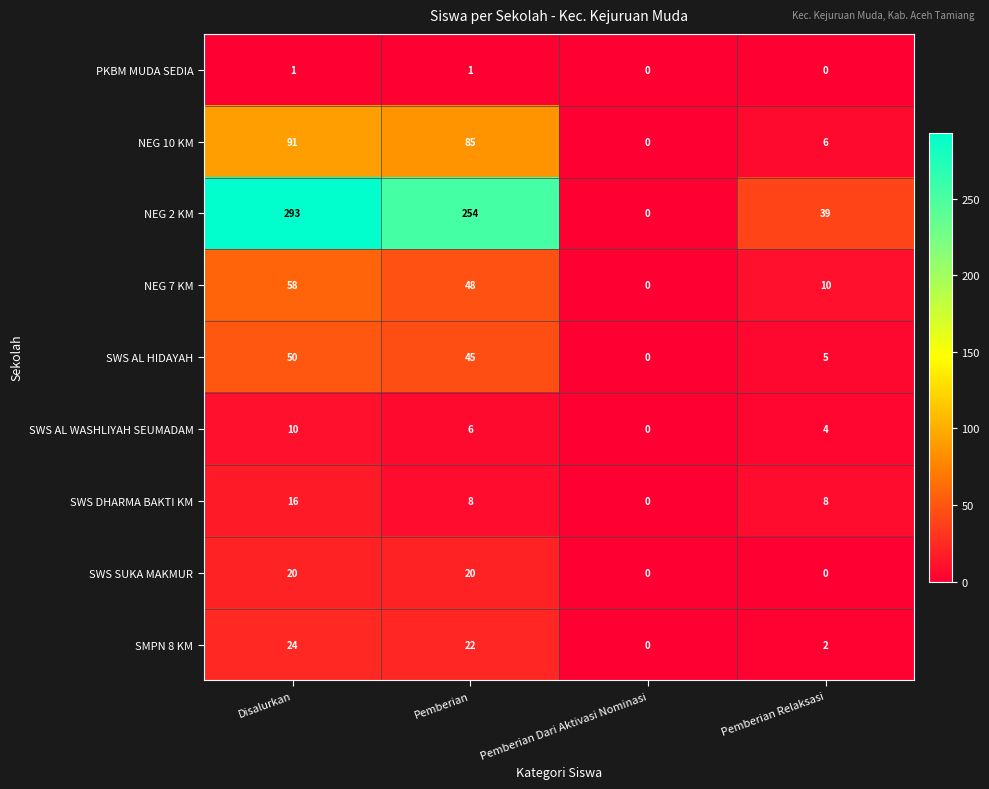

Is it true that SMPN 8 KM equals -12 at Pemberian Dari Aktivasi Nominasi?

False